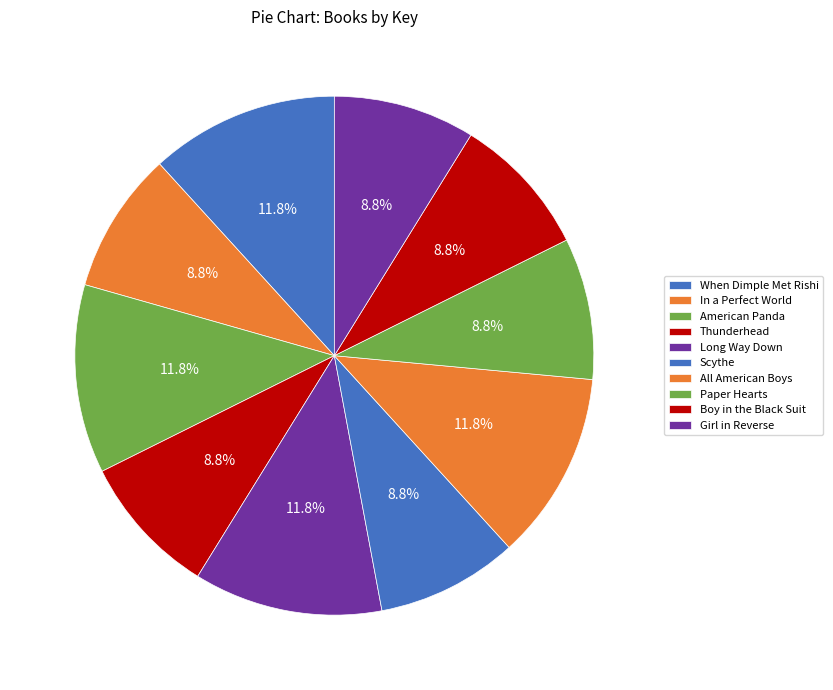

The Long Way Down slice represents 1% of the pie. True or false?

False